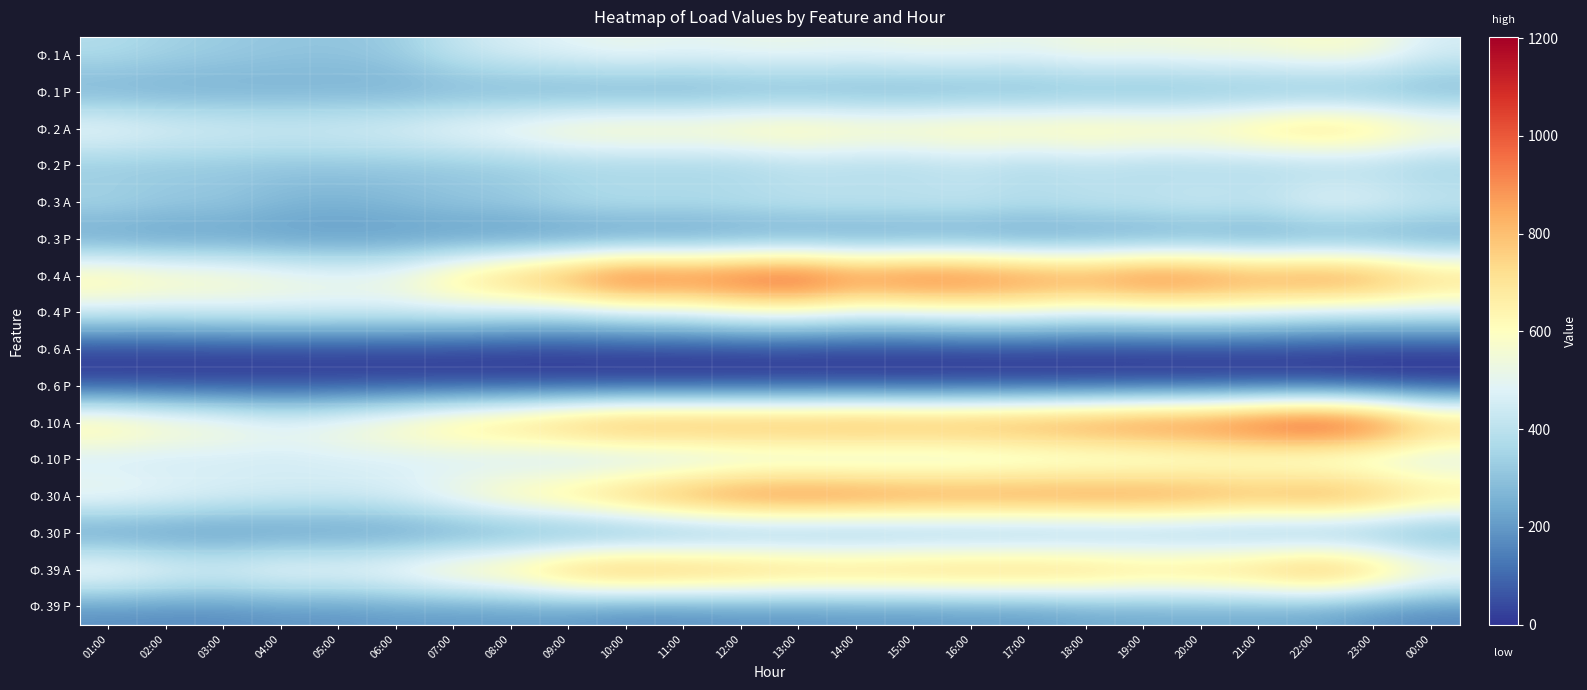

What is the total value across all series at 14:00?

7477.0